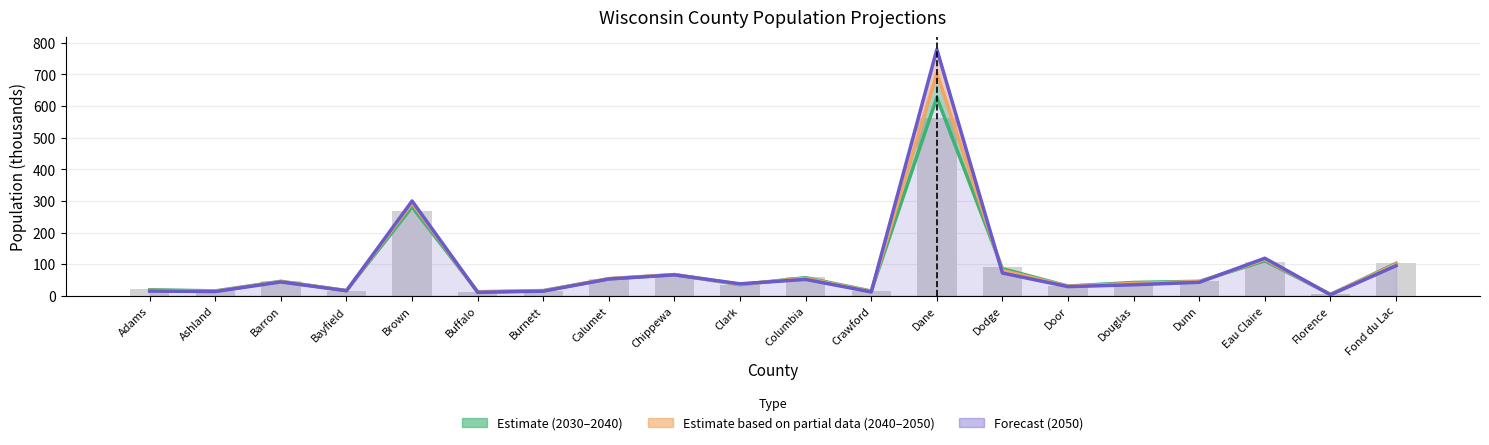

The value of 2020 Baseline at Fond du Lac is 104.2. True or false?

True